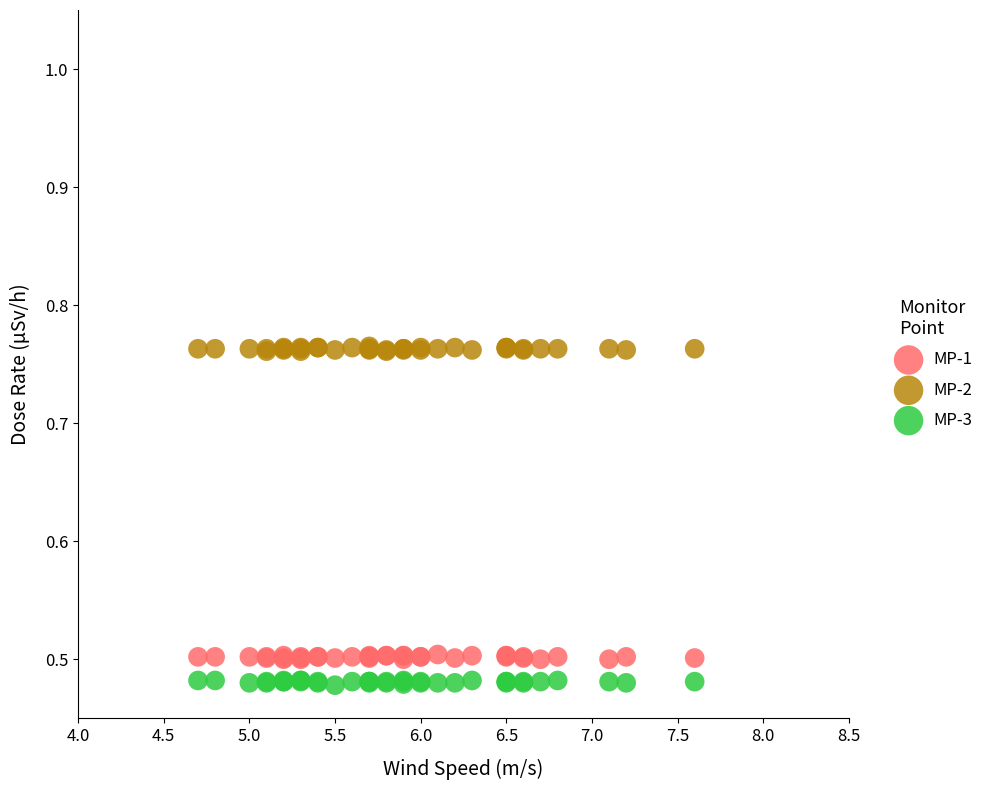

Which series reaches the maximum Y coordinate?

MP-2